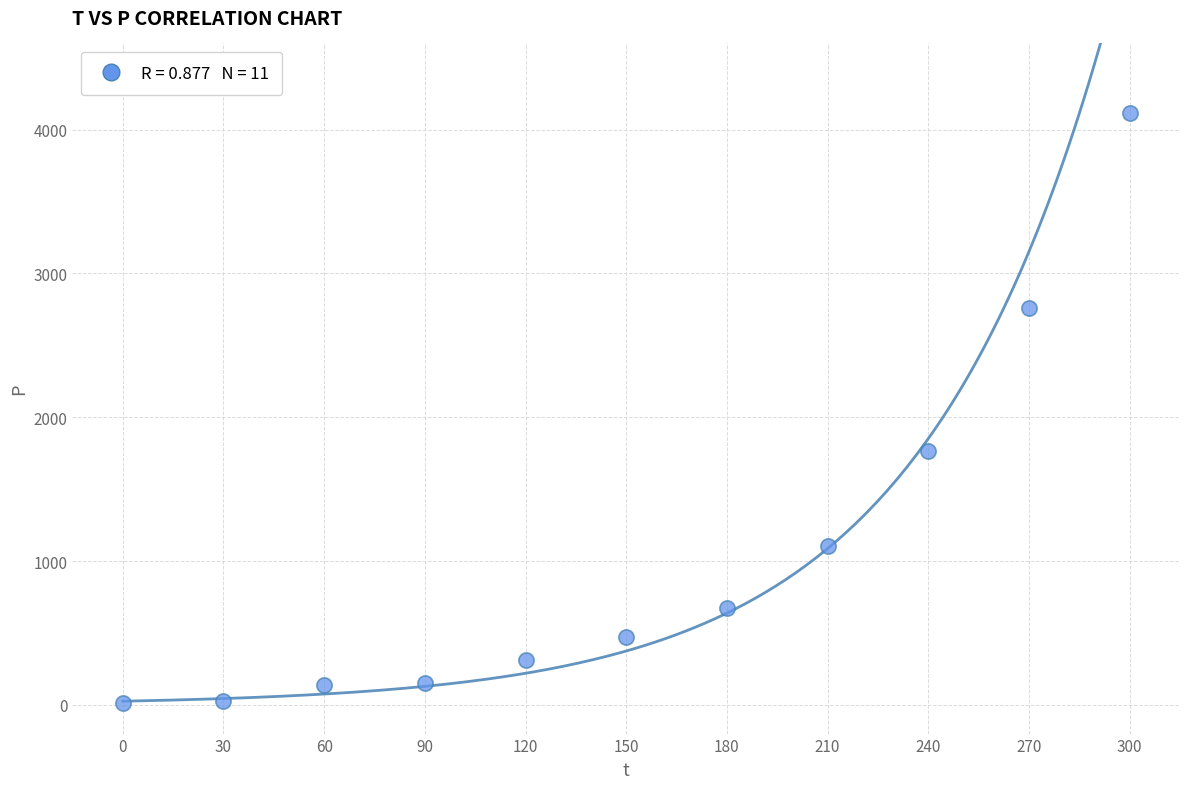

What is the average Y value?

1049